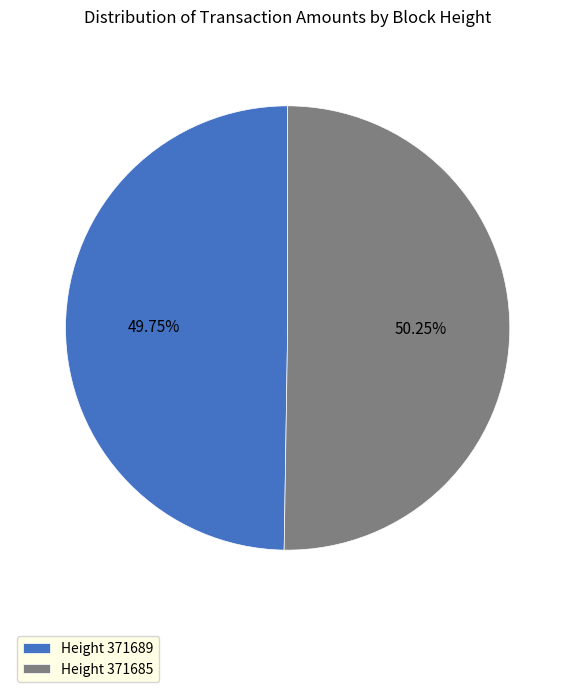

What is the largest slice in the pie chart?

Height 371685